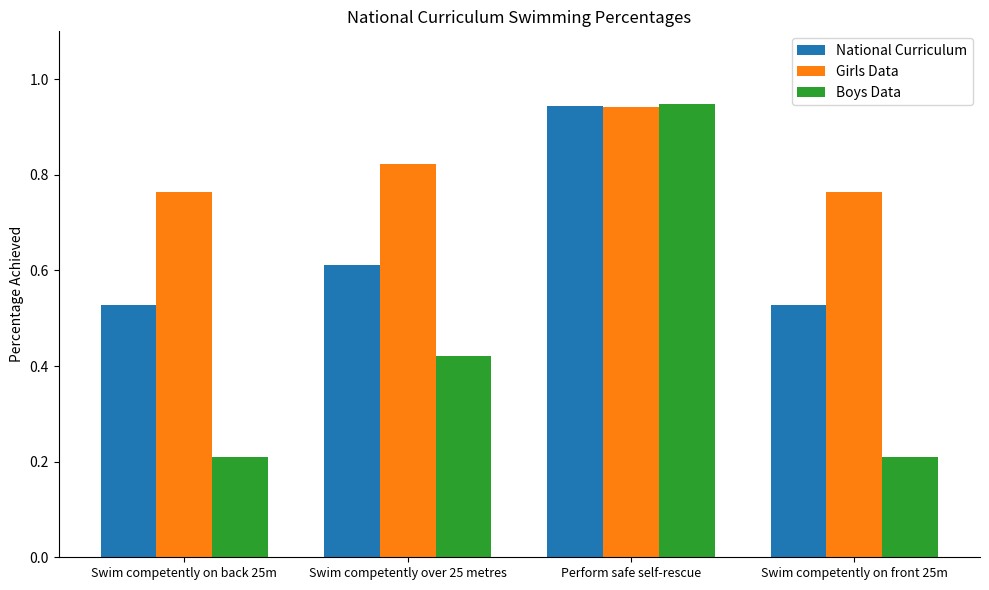

What is the total value across all series at Swim competently over 25 metres?

1.9